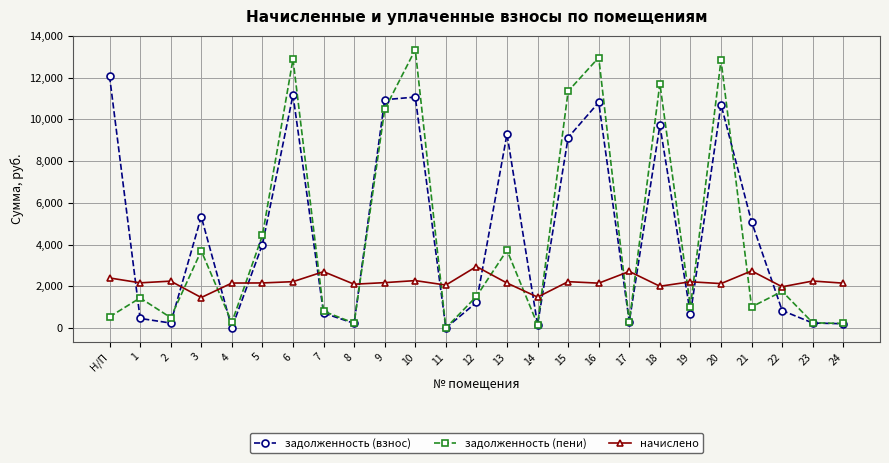

At which category is the sum across all series the highest?

10